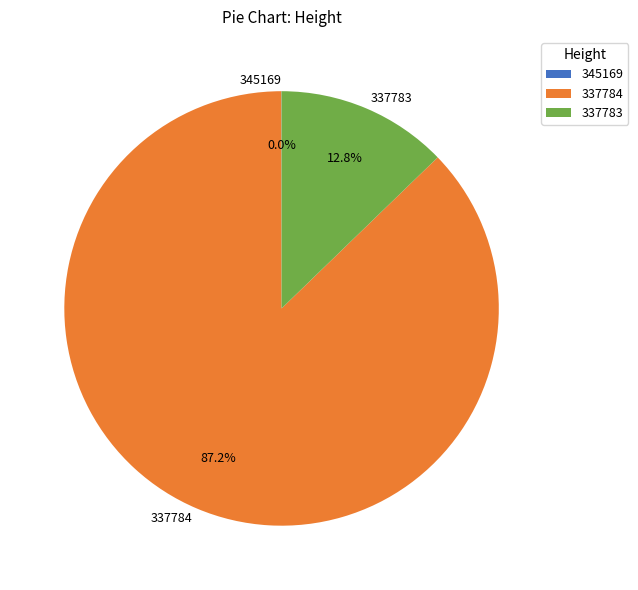

What is the majority slice?

337784